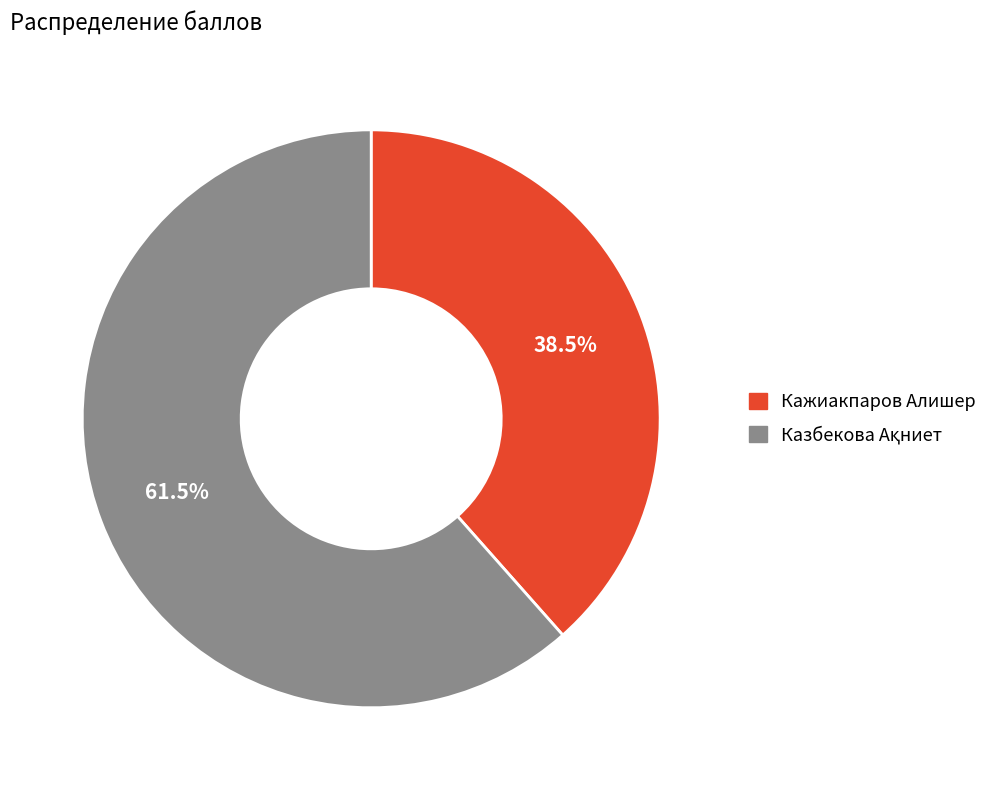

How much of the chart is everything except Кажиакпаров Алишер?

61.5%